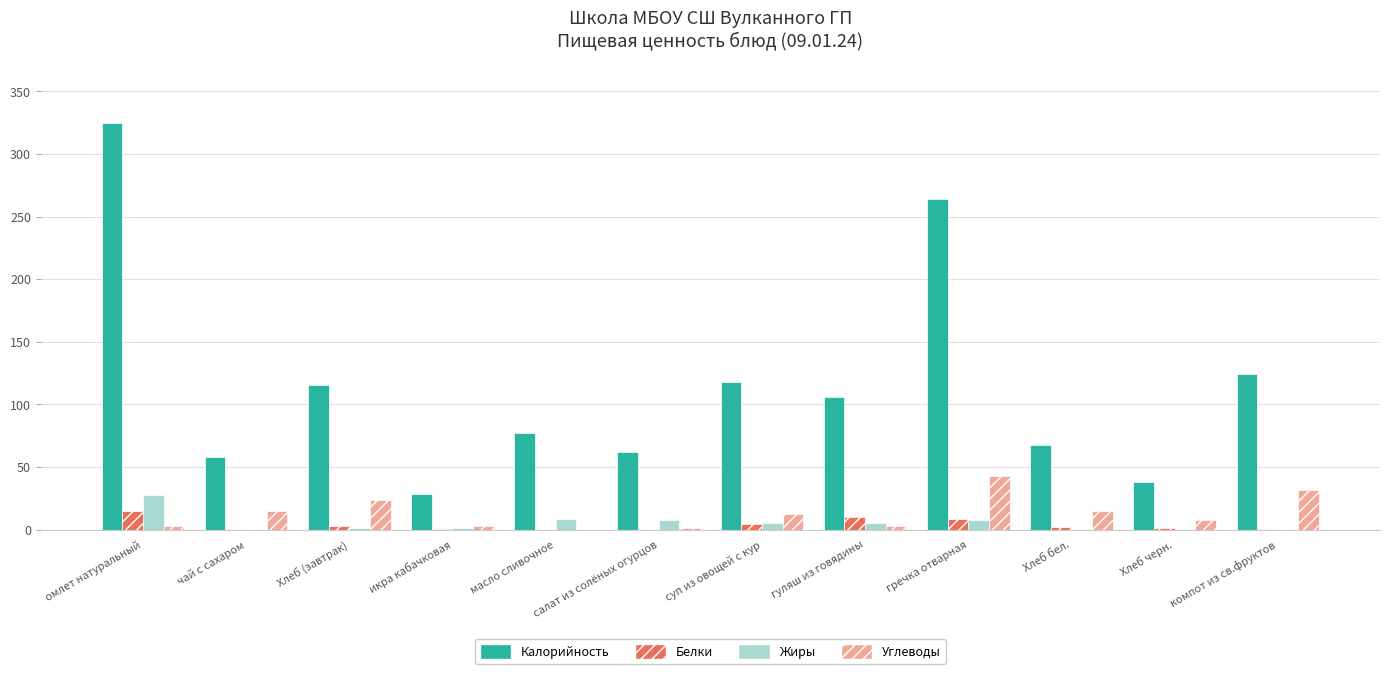

What is the total value across all series at компот из св.фруктов?

156.0